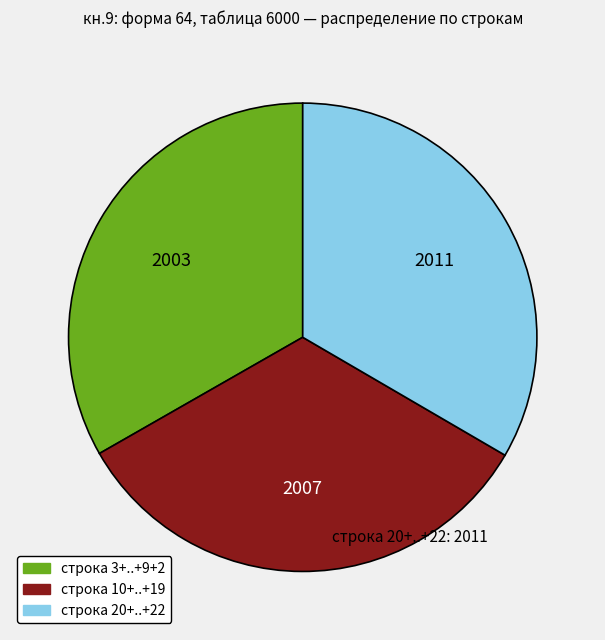

Is there a majority slice in this chart?

No